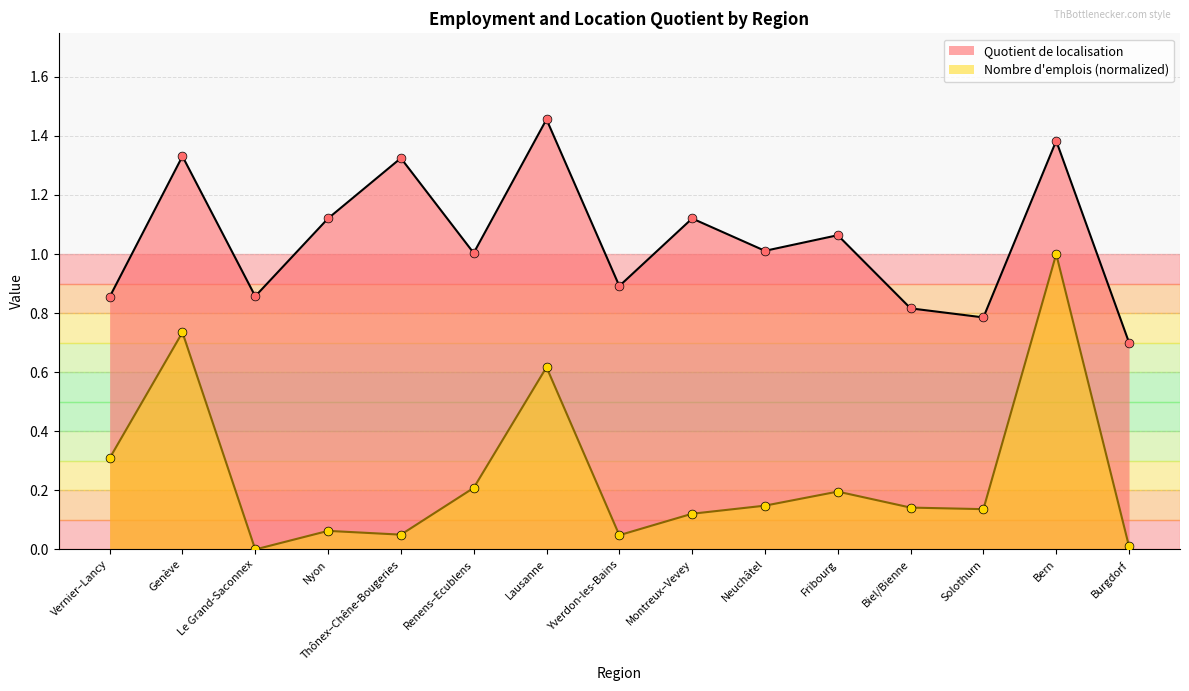

At how many categories does at least one series exceed 1?

9